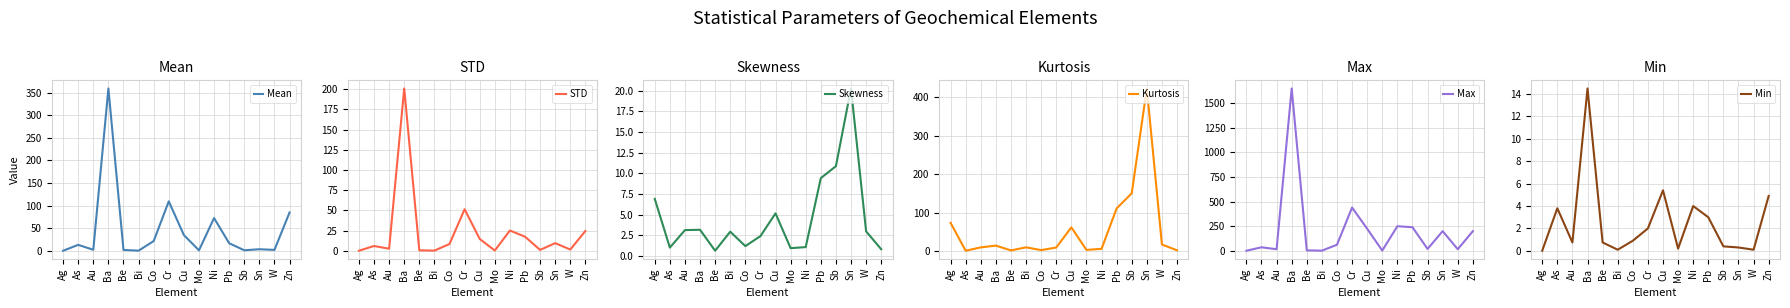

At which category does STD reach its first local valley?

Au